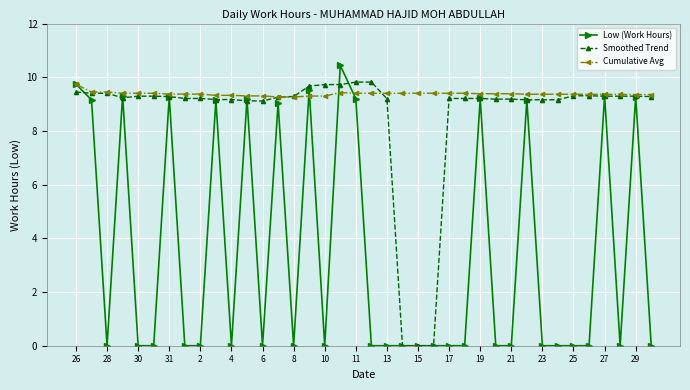

What are all the series names shown in the legend?

Low (Work Hours), Smoothed Trend, Cumulative Avg